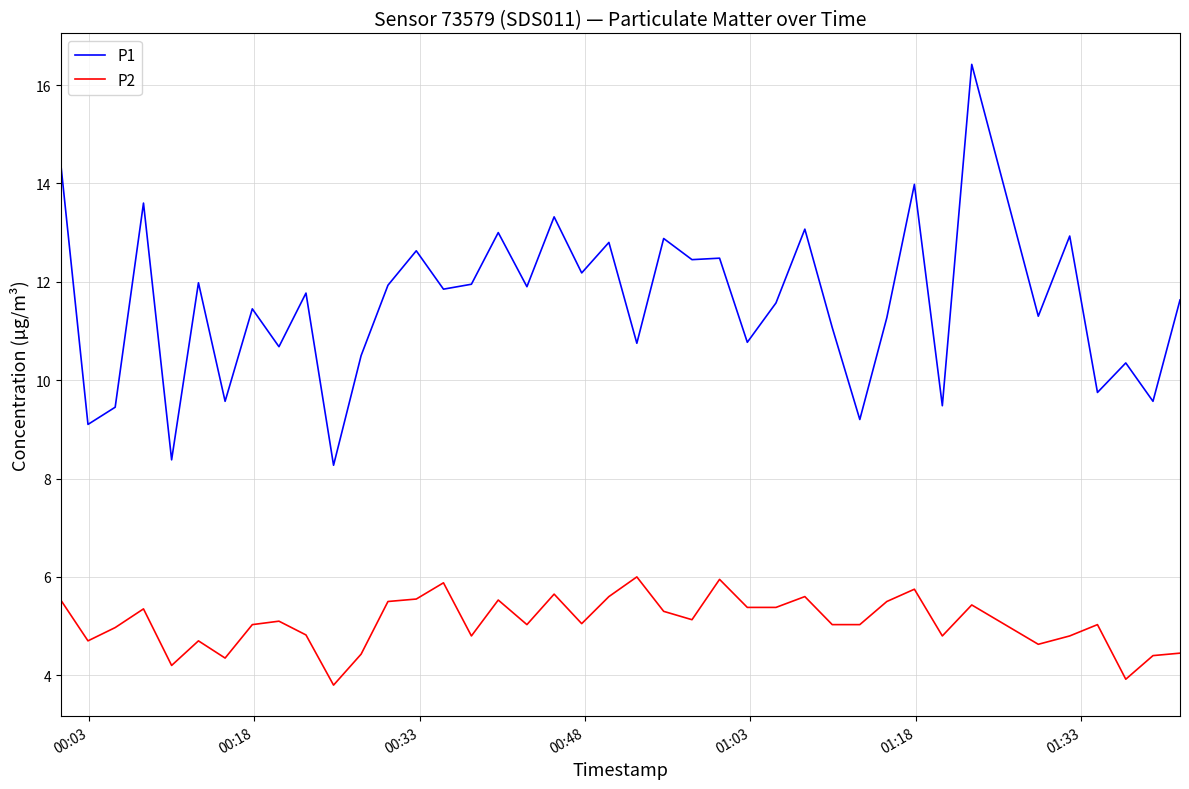

How many values in the P1 series exceed 11?

26